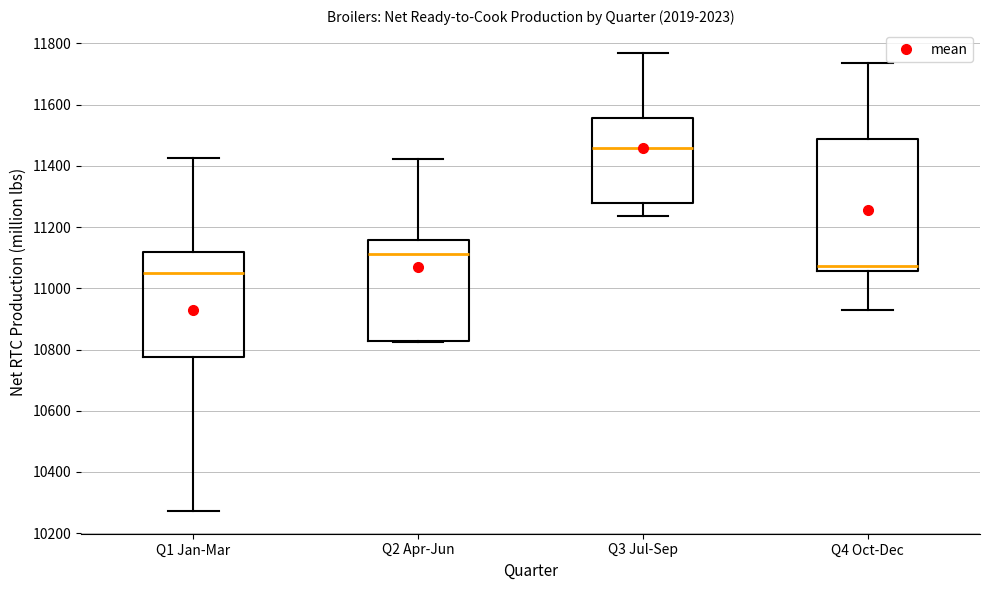

Which box has the lowest median line?

Q1 Jan-Mar